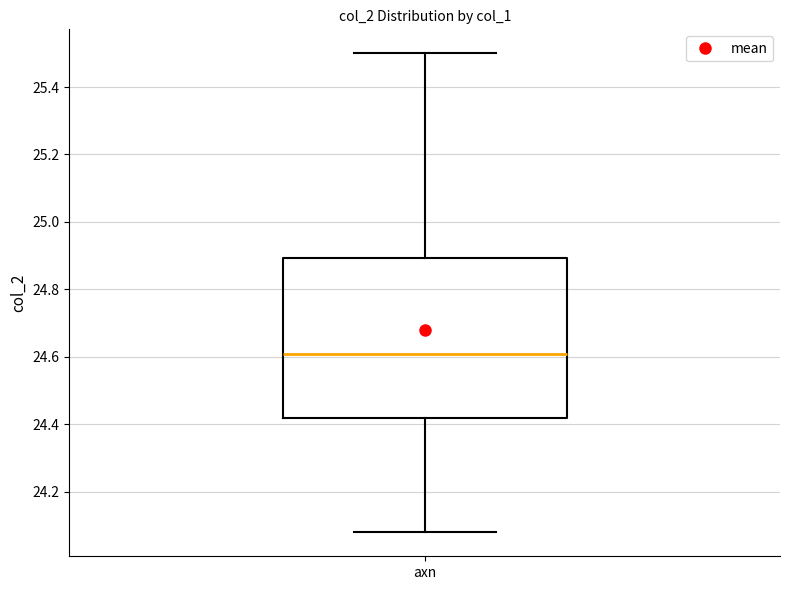

Read this box plot against the y-axis: the position of the median line, the range covered by the box, and the ends of both whiskers. The values are not printed on the chart, so give them approximately, as read against the axis.

median 24.62, box 24.42 to 24.90, whiskers 24.08 to 25.50